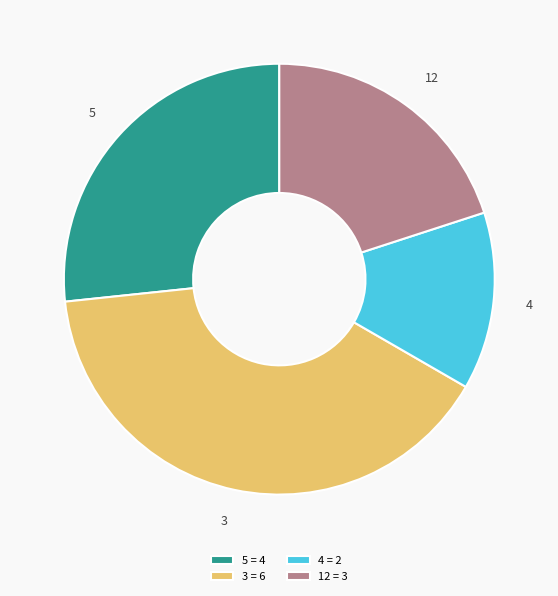

Is there a majority slice in this chart?

No